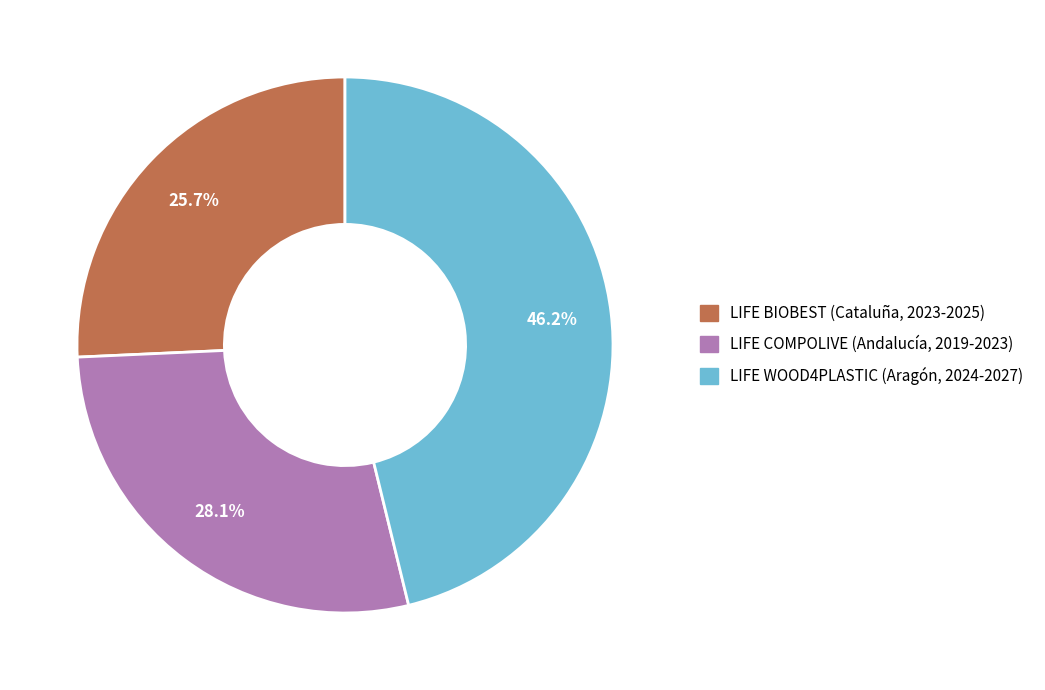

To the nearest percent, what is the difference between the largest and smallest slice percentages?

20%